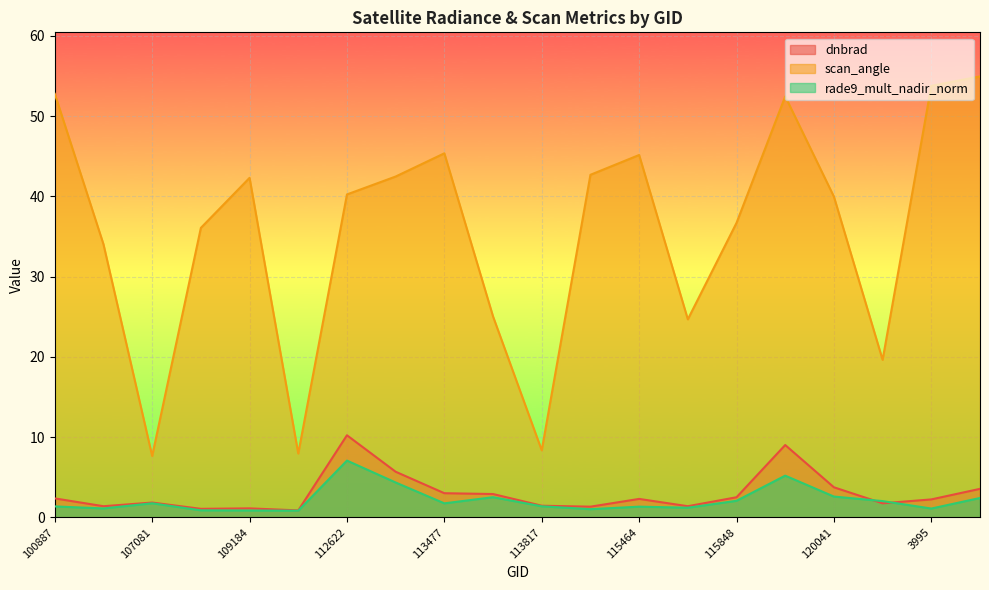

What is the total value across all series at 115848?

41.2